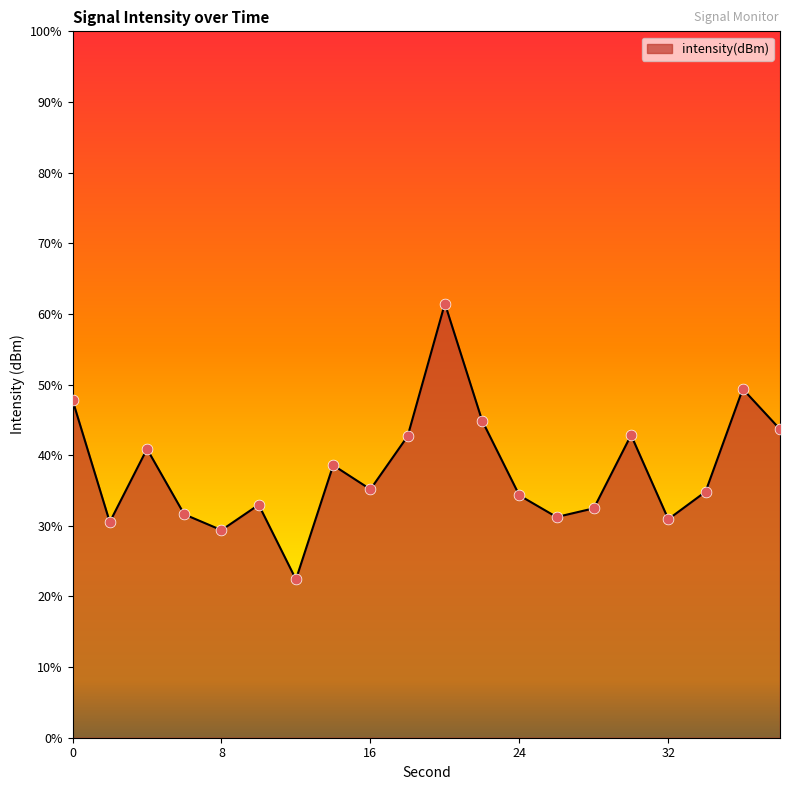

Which has a higher value, 22 or 32?

22